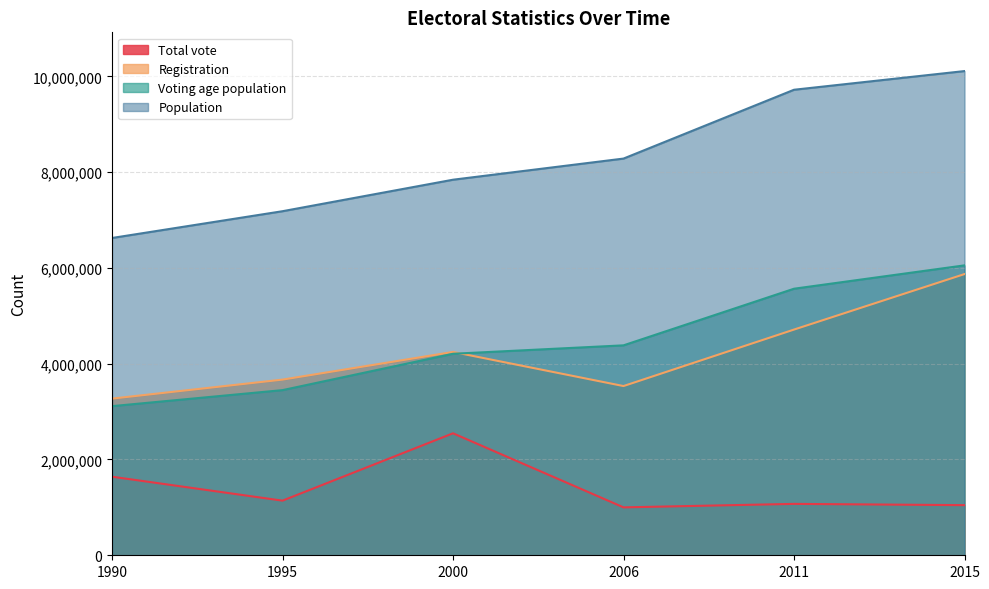

Reading right to left, transcribe all the data shown in this chart.

Total vote: 2015=1046516	2011=1073079	2006=1000314	2000=2547000	1995=1140523	1990=1640729
Registration: 2015=5871450	2011=4712693	2006=3533430	2000=4245384	1995=3668049	1990=3271155
Voting age population: 2015=6053209	2011=5565559	2006=4383262	2000=4207329	1995=3448320	1990=3113750
Population: 2015=10110019	2011=9719932	2006=8282968	2000=7841574	1995=7184000	1990=6625000